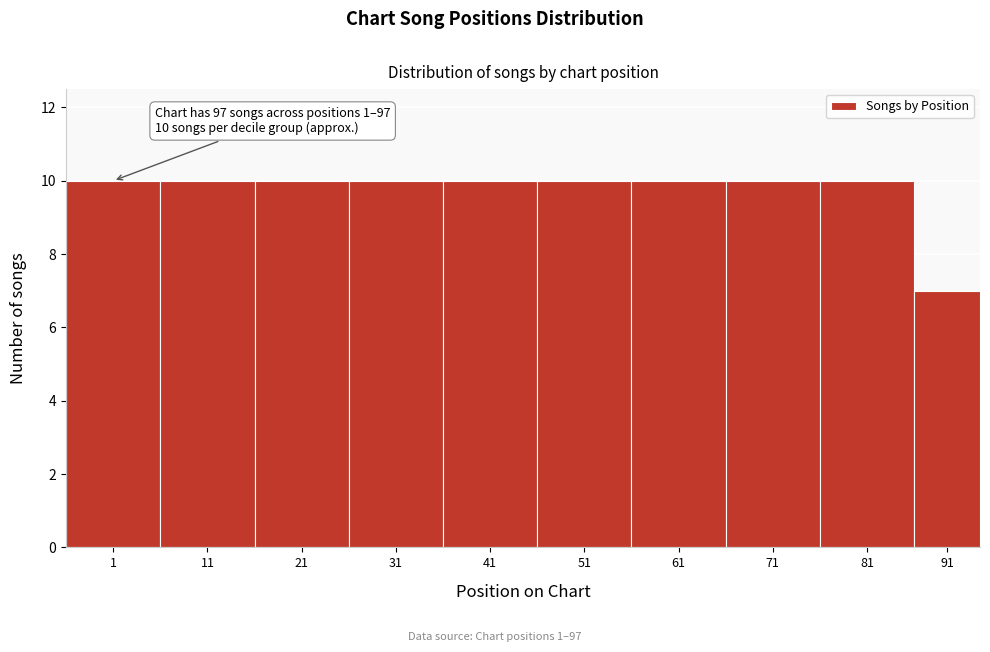

Reading right to left, what are all the values shown in this chart?

7	10	10	10	10	10	10	10	10	10